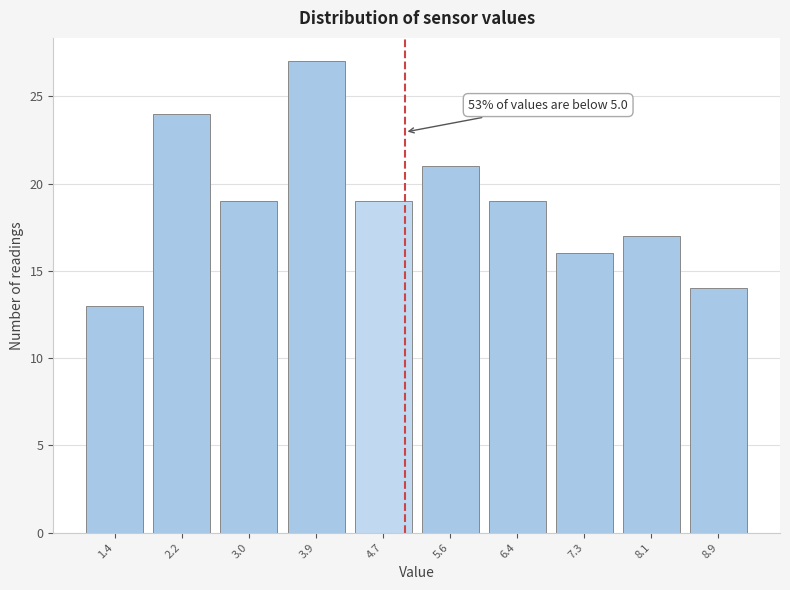

Which range on the x-axis has the tallest bar?

3.5 to 4.3